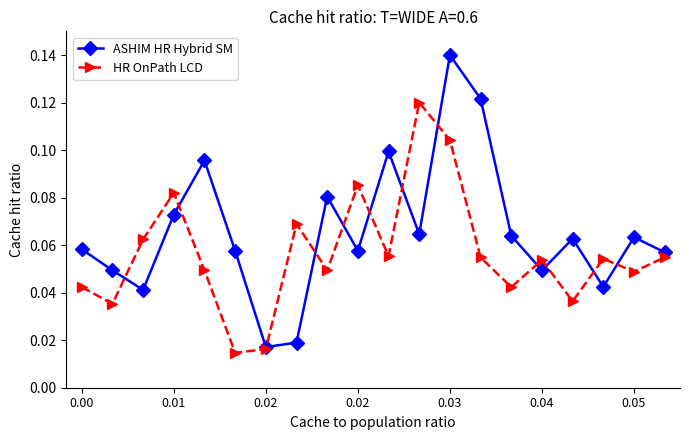

Rank the series by their average value, from lowest to highest.

HR OnPath LCD, ASHIM HR Hybrid SM